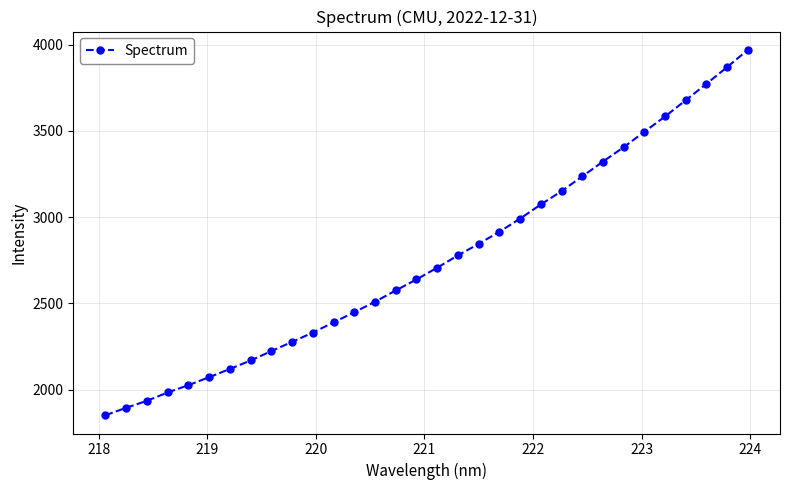

How many categories are shown in the chart?

32